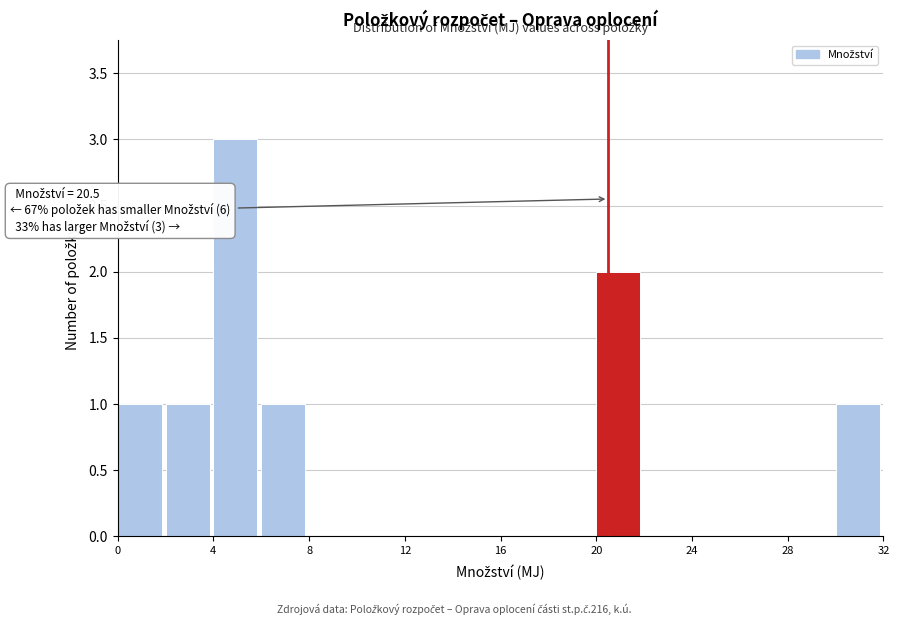

Which range on the x-axis has the tallest bar?

4 to 6